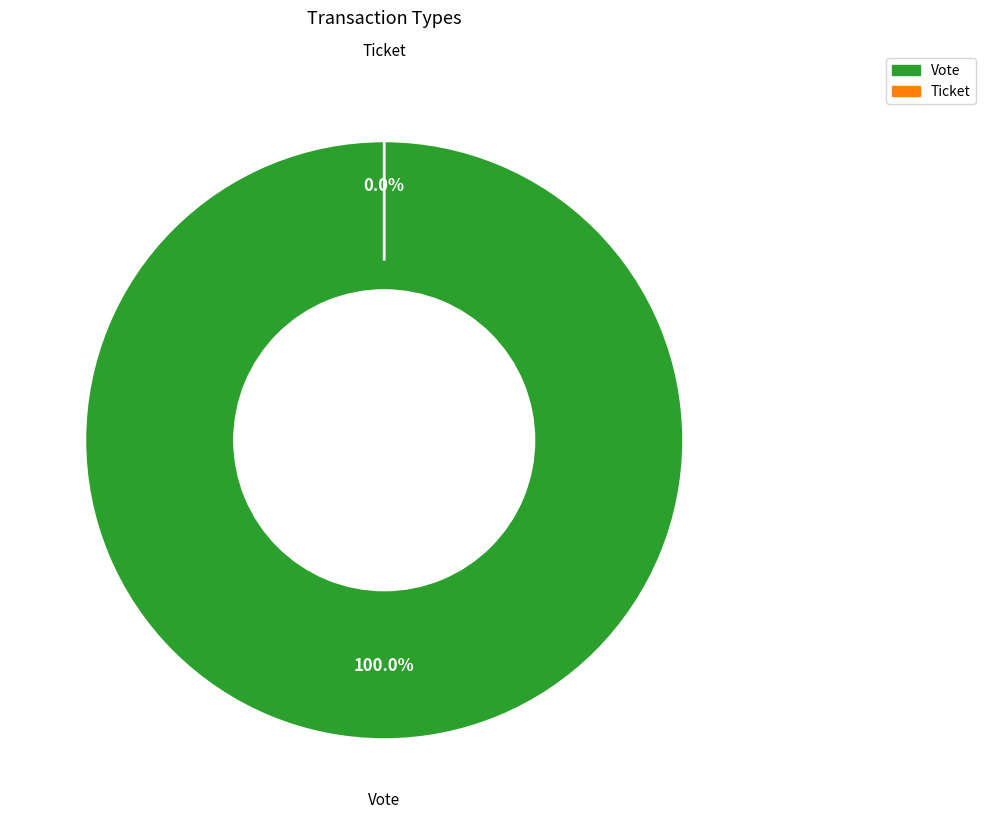

Is the sum of Vote and Ticket greater than half?

Yes